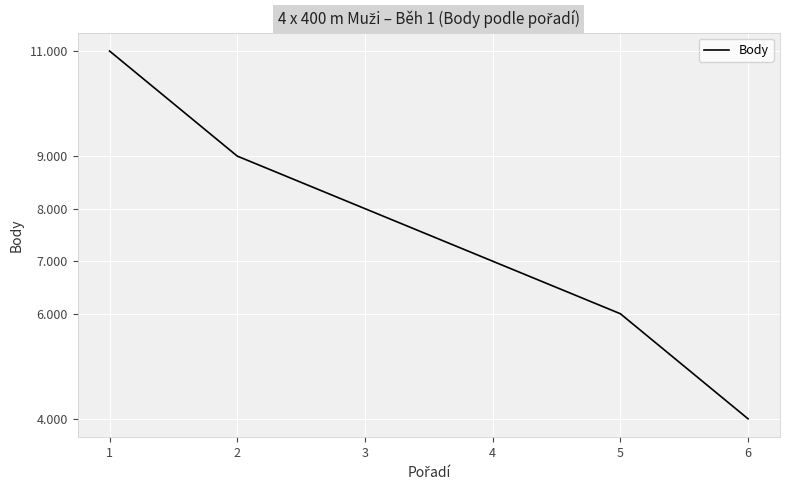

The chart shows a value of 4 at 6. True or false?

True